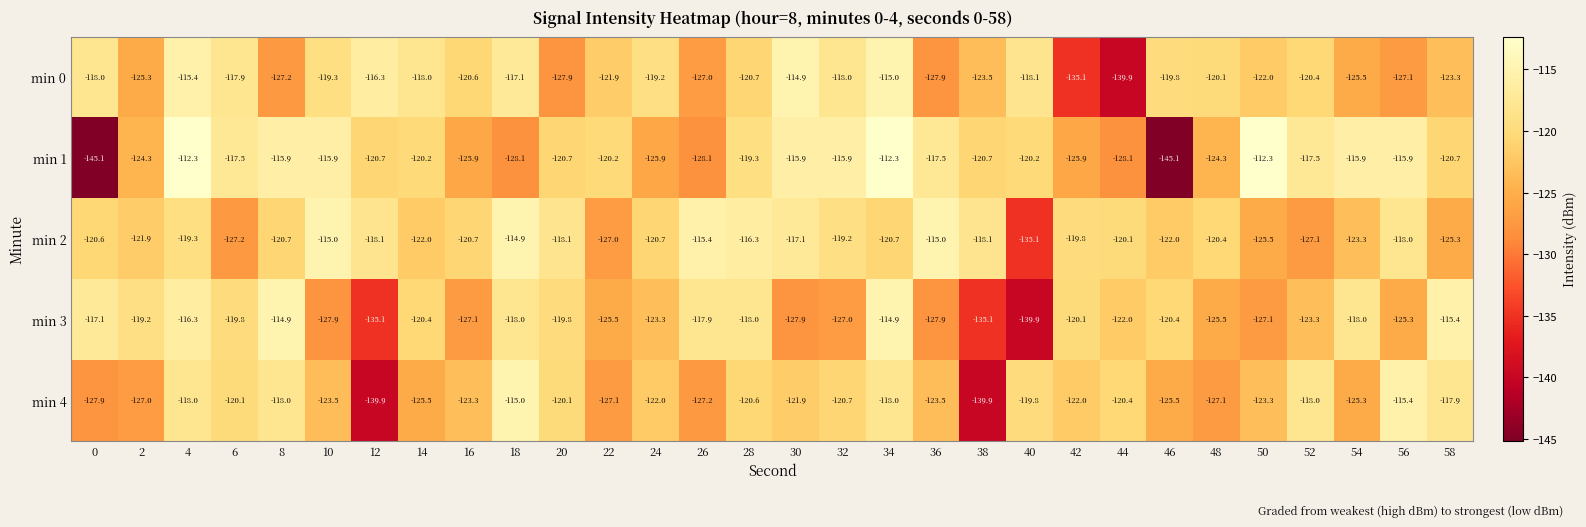

How many data points does each series have?

30